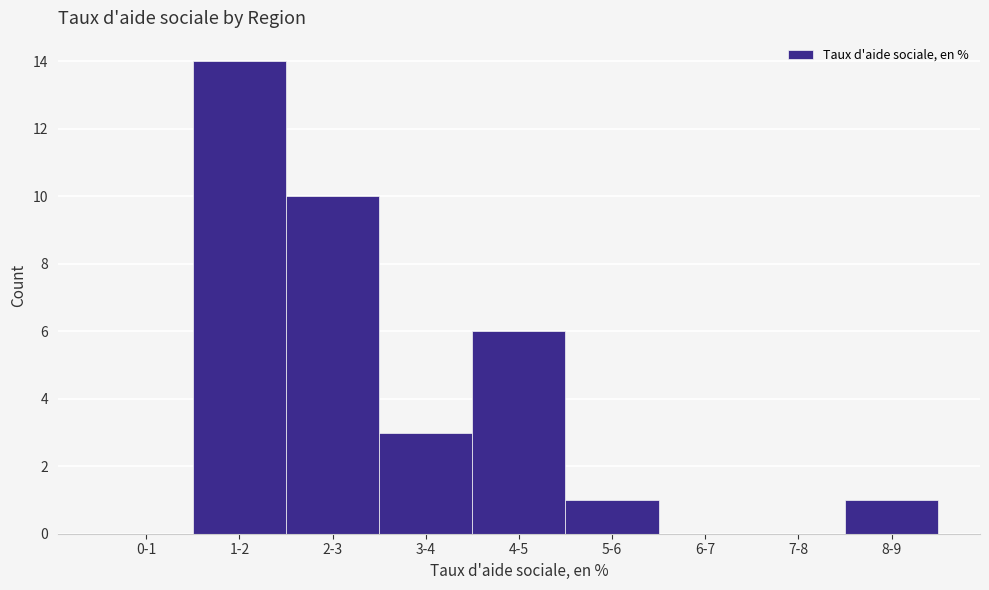

Reading left to right, what are all the values shown in this chart?

0-1=0	1-2=14	2-3=10	3-4=3	4-5=6	5-6=1	6-7=0	7-8=0	8-9=1